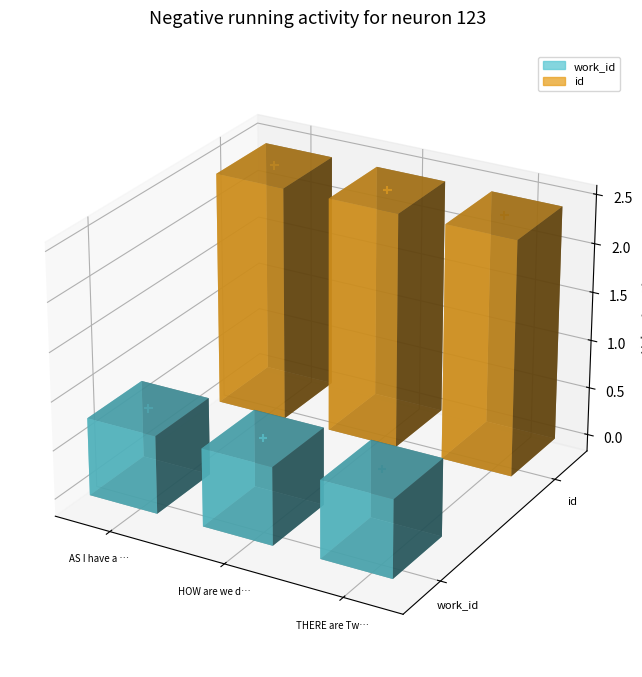

Between THERE are Two different Kinds and HOW are we degenerated in Taste, which is larger?

HOW are we degenerated in Taste